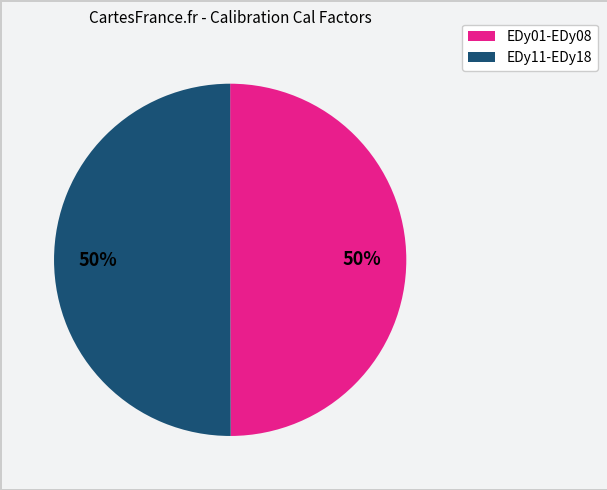

How many segments does this pie chart have?

2